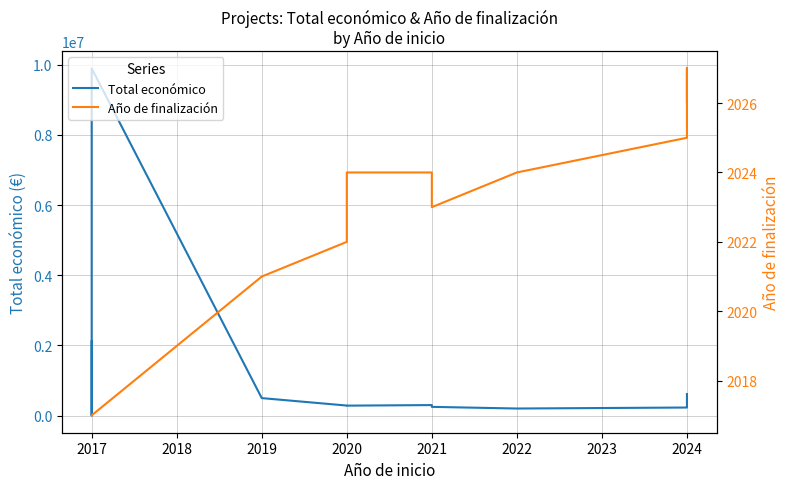

True or false: Año de finalización and Total económico intersect in this chart.

False